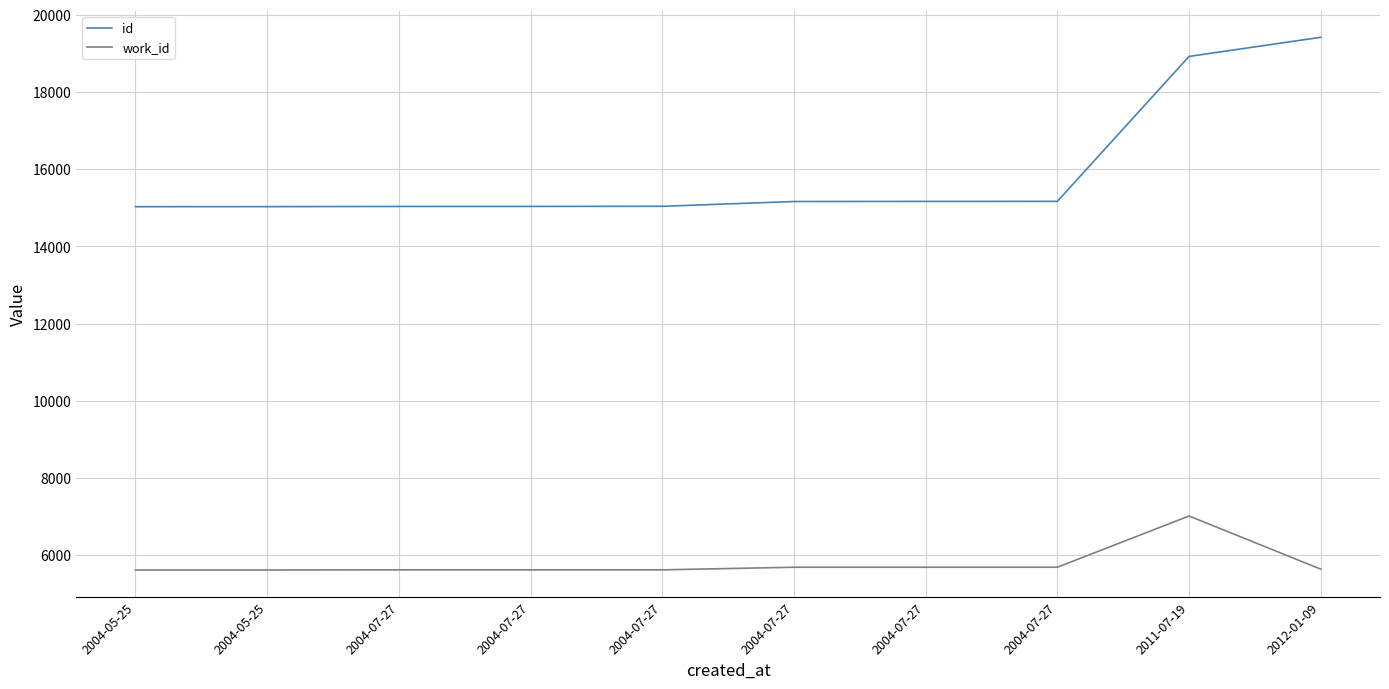

Does the chart have visible grid lines?

Yes